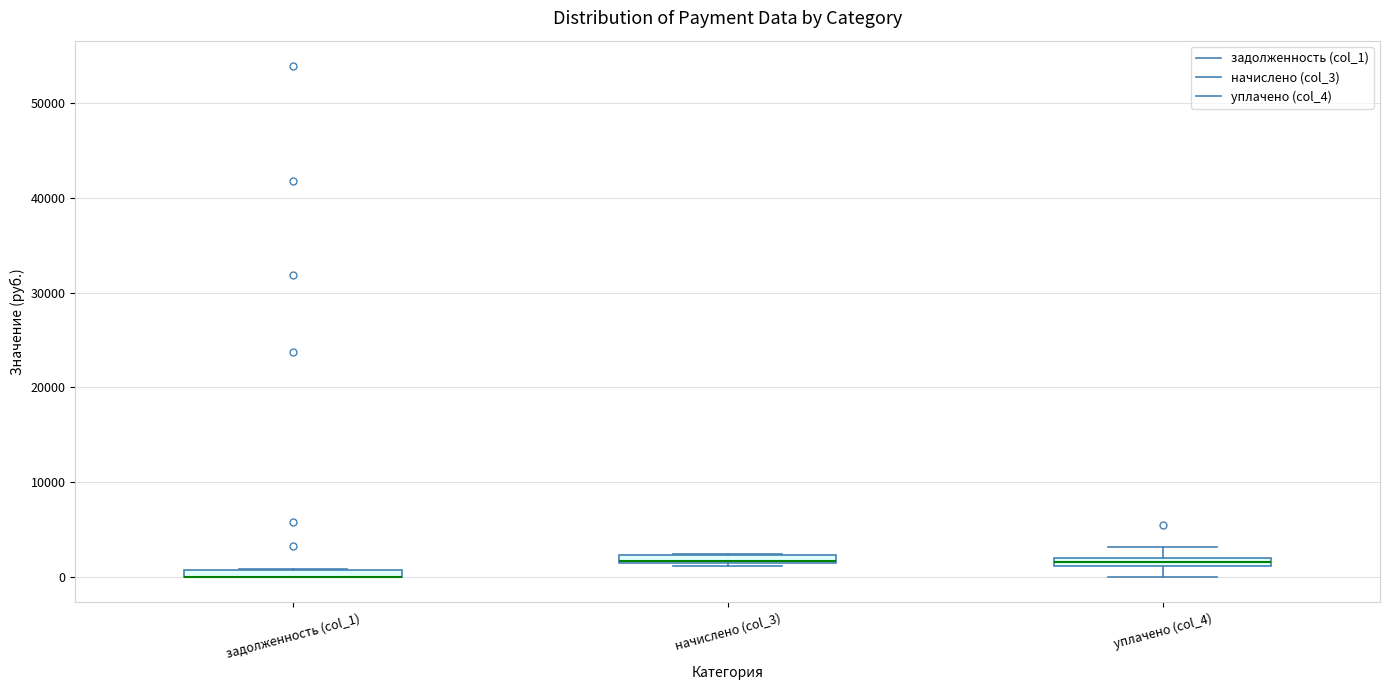

Where does the lower whisker of the box for уплачено (col_4) end on the y-axis? The values are not printed on the chart, so give them approximately, as read against the axis.

0